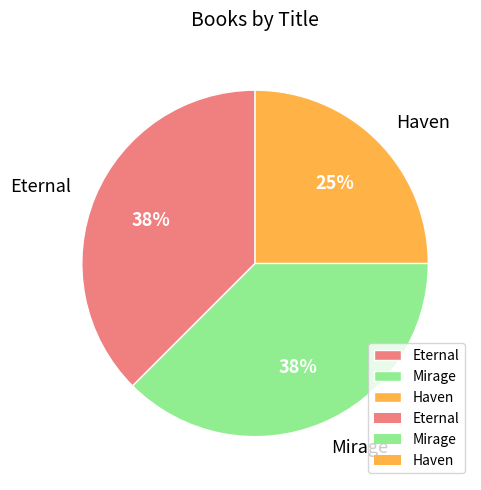

Approximately how many times larger is the value at Mirage compared to Eternal?

1.0